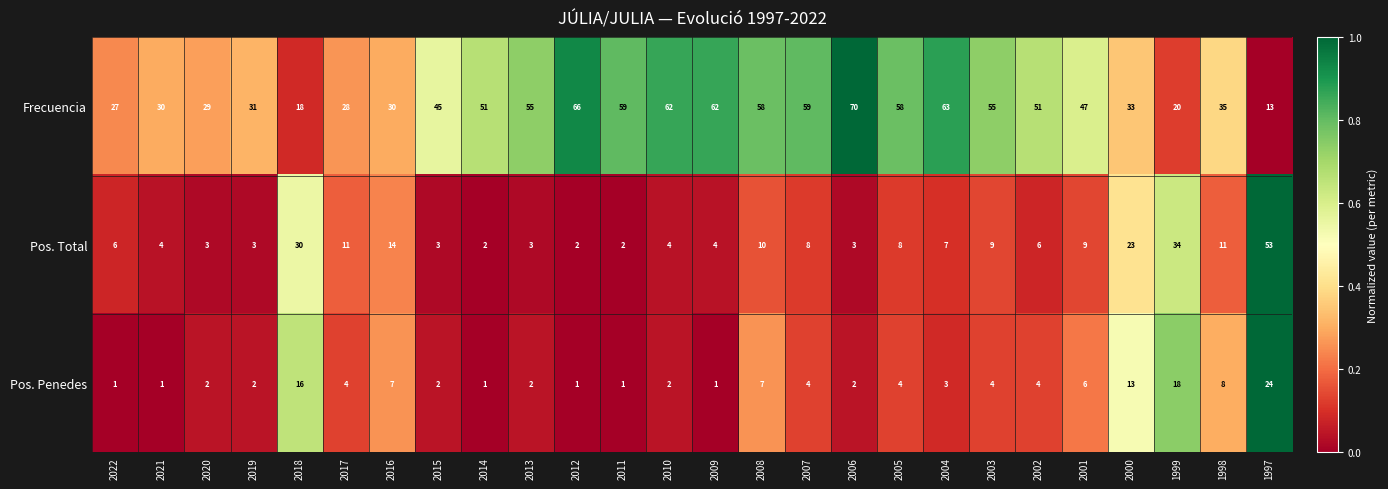

Is it true that Pos. Total equals 12 at 2005?

False